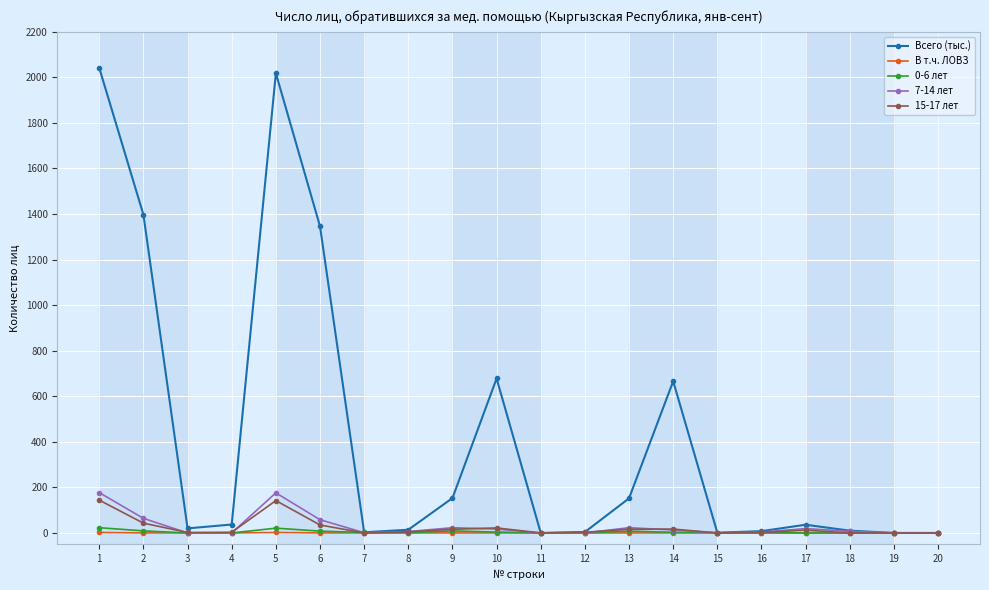

Between 14 and 18, which series saw the biggest shift?

Всего (тыс.)